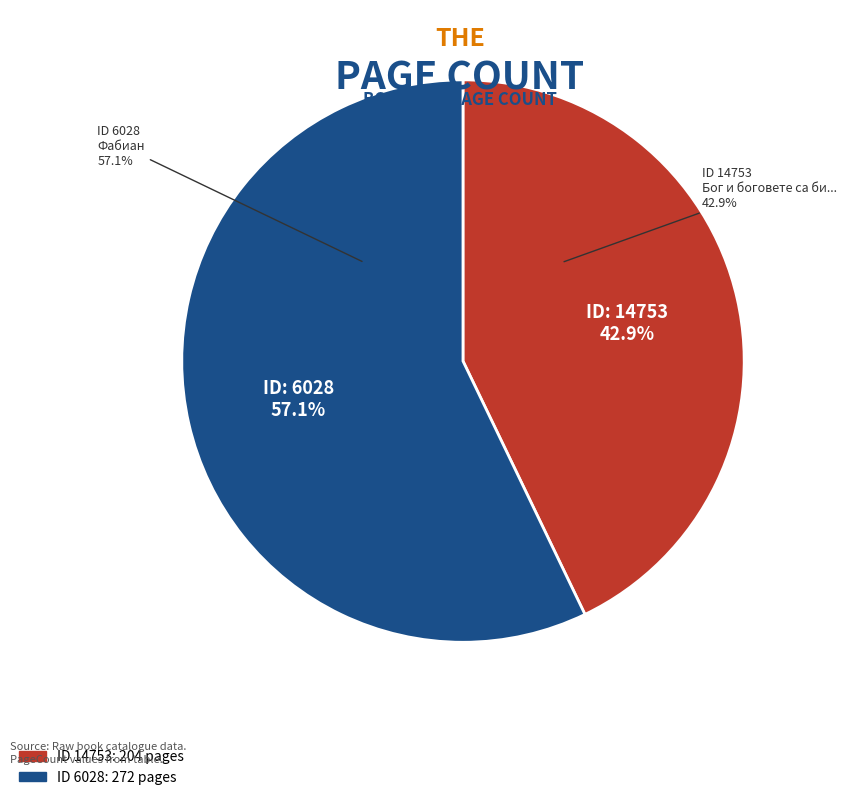

Combined, do 14753 and 6028 account for over 50%?

Yes